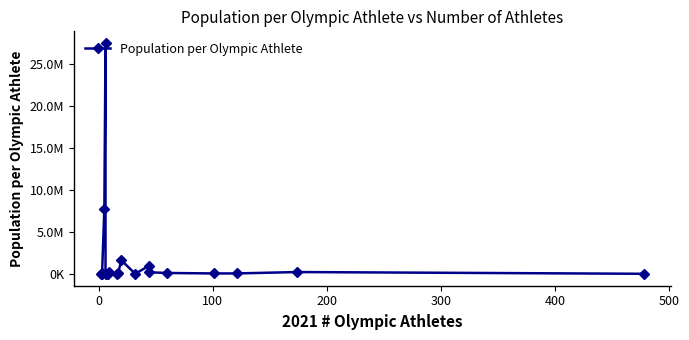

True or false: the data has more than 2 interior local peaks.

True